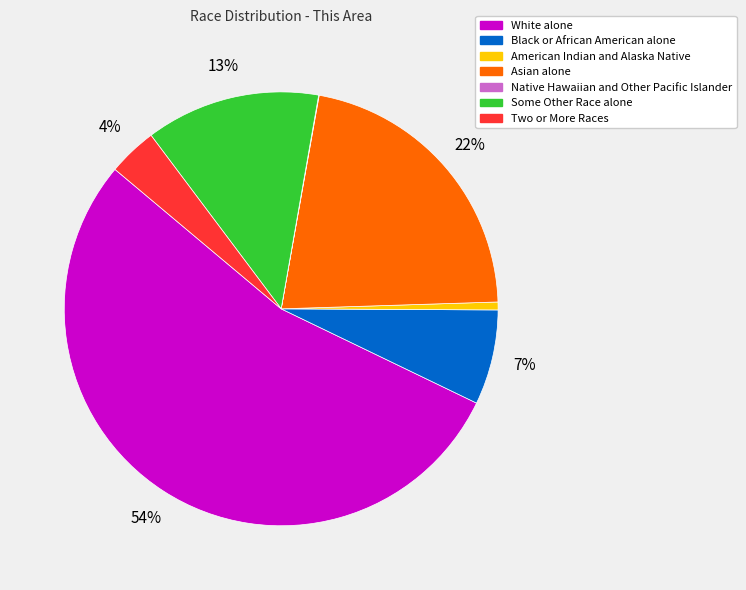

To the nearest percent, what portion does Some Other Race alone represent?

13%